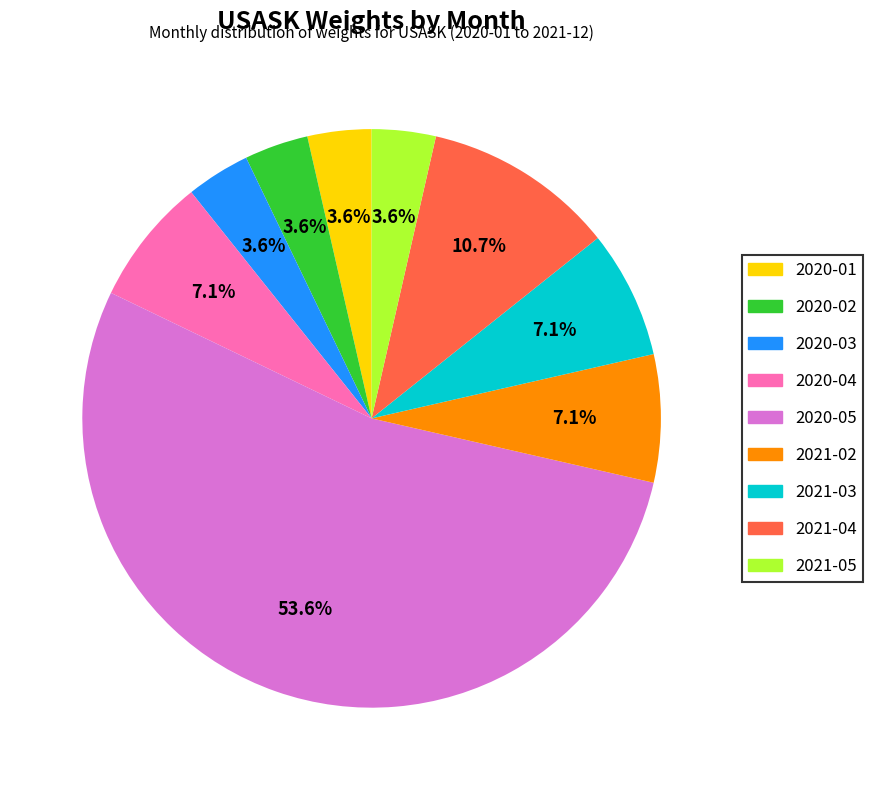

Combined, do 2021-04 and 2020-03 account for over 50%?

No